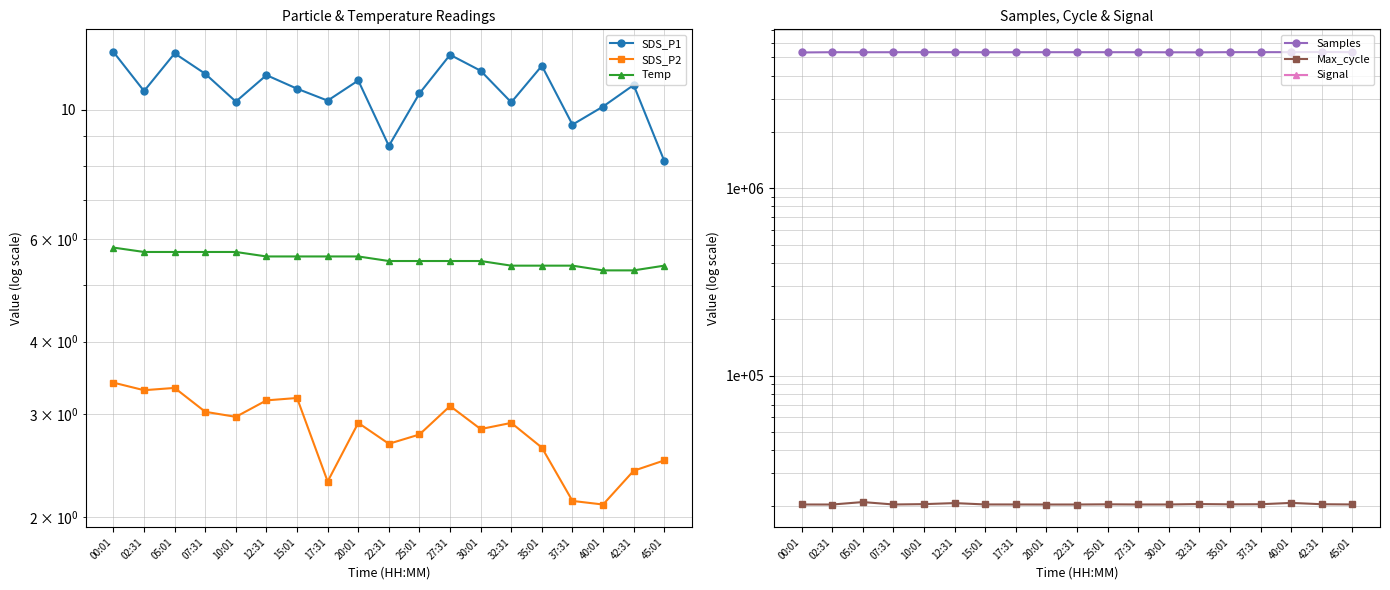

Does the chart have visible grid lines?

Yes